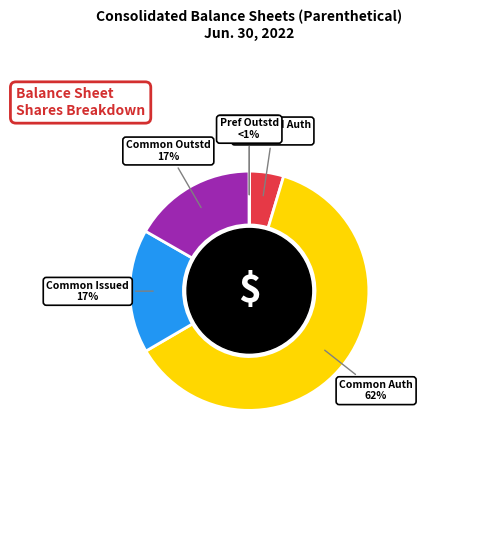

To the nearest percent, what is the difference between the largest and smallest slice percentages?

62%